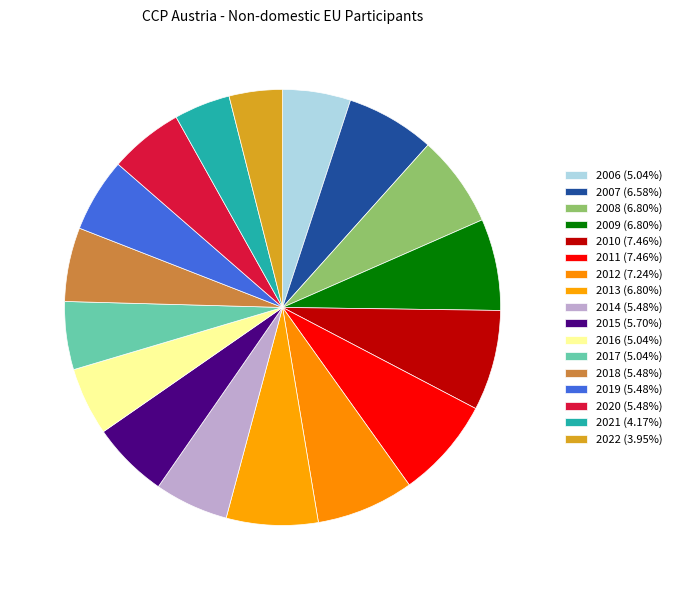

To the nearest percent, what portion does 2013 represent?

7%